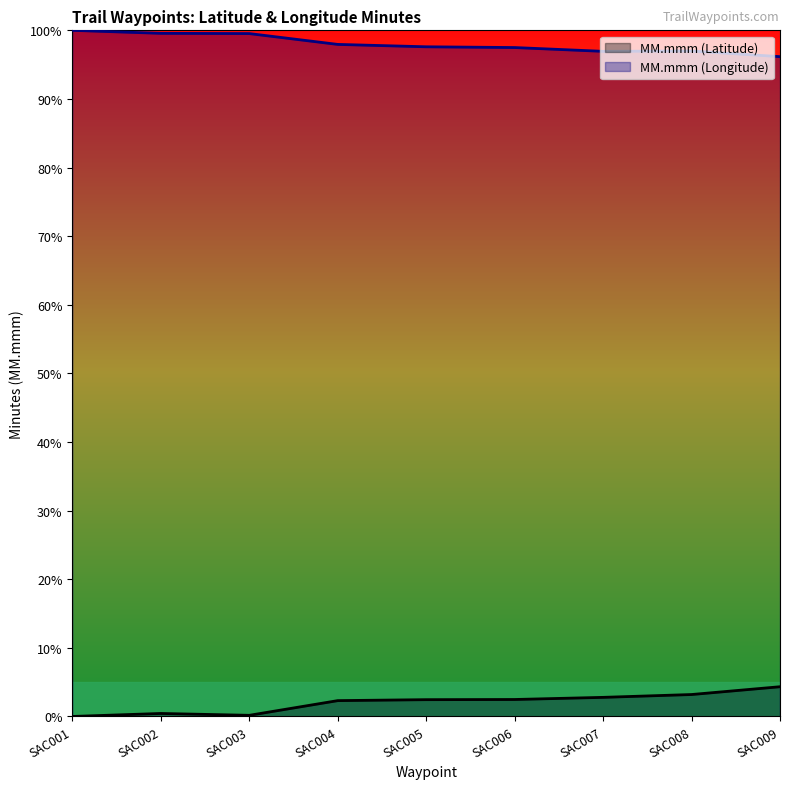

Reading left to right, transcribe all the data shown in this chart.

MM.mmm (Latitude): SAC001=0.0	SAC002=0.4	SAC003=0.2	SAC004=2.3	SAC005=2.4	SAC006=2.5	SAC007=2.8	SAC008=3.2	SAC009=4.3
MM.mmm (Longitude): SAC001=100.0	SAC002=99.6	SAC003=99.5	SAC004=97.9	SAC005=97.6	SAC006=97.5	SAC007=96.9	SAC008=97.0	SAC009=96.2